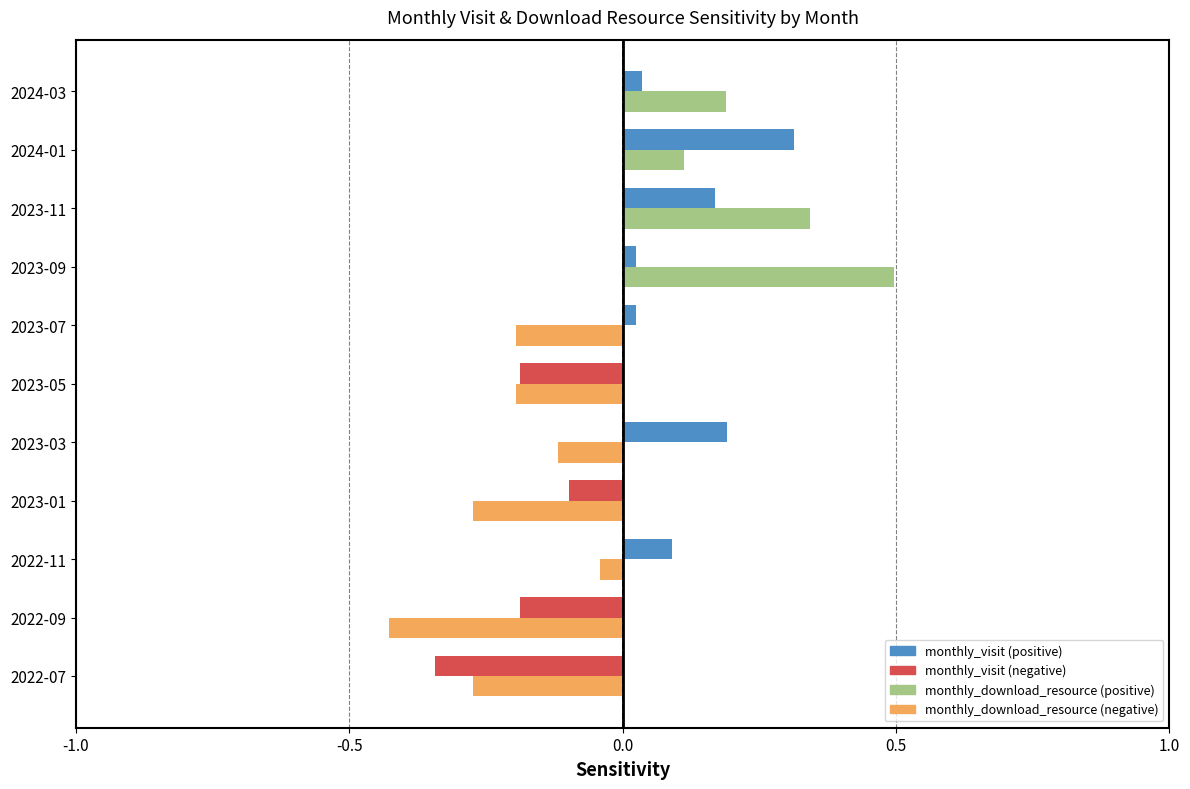

What is the total value across all series at 2022-07?

-0.6